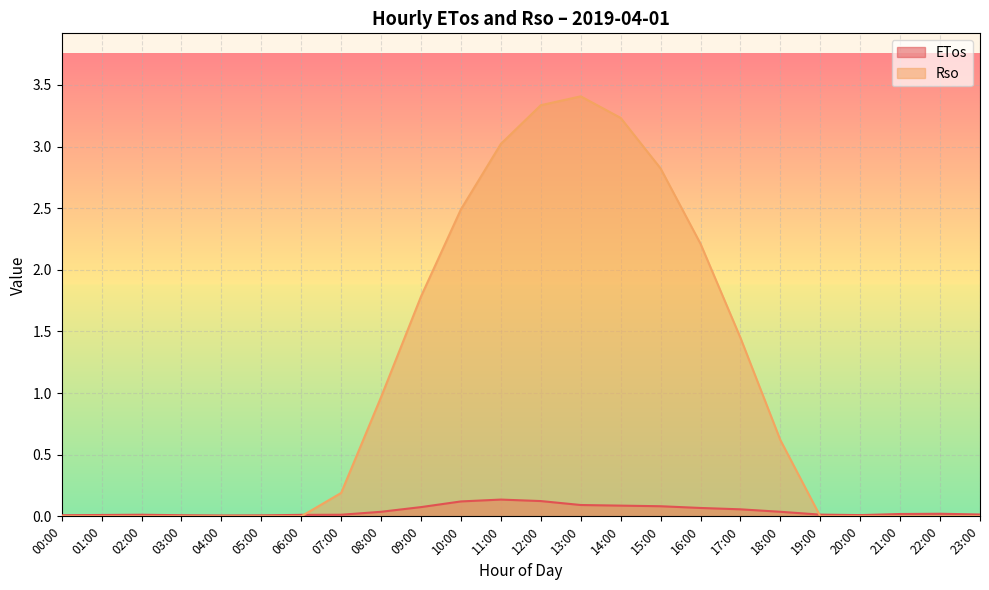

At which label is ETos closest to 0?

04:00